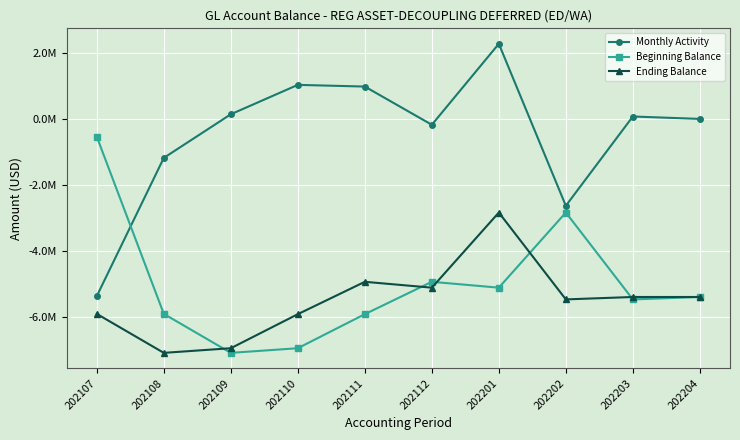

What is the difference between the second highest and minimum values in the Ending Balance series?

2157048.9